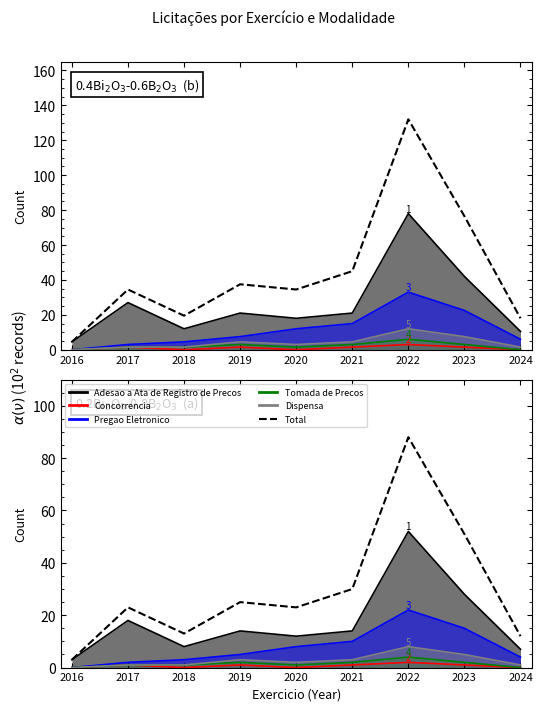

How many values are below 23?

3